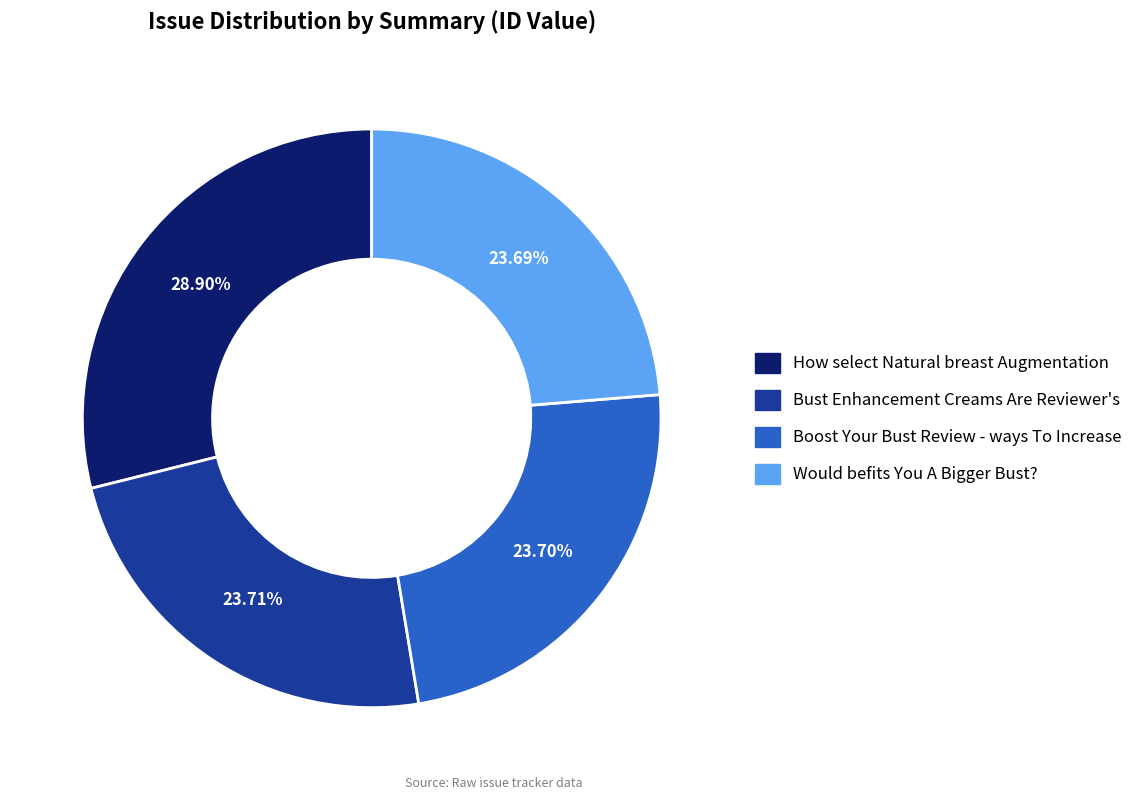

Count the number of slices in the pie.

4